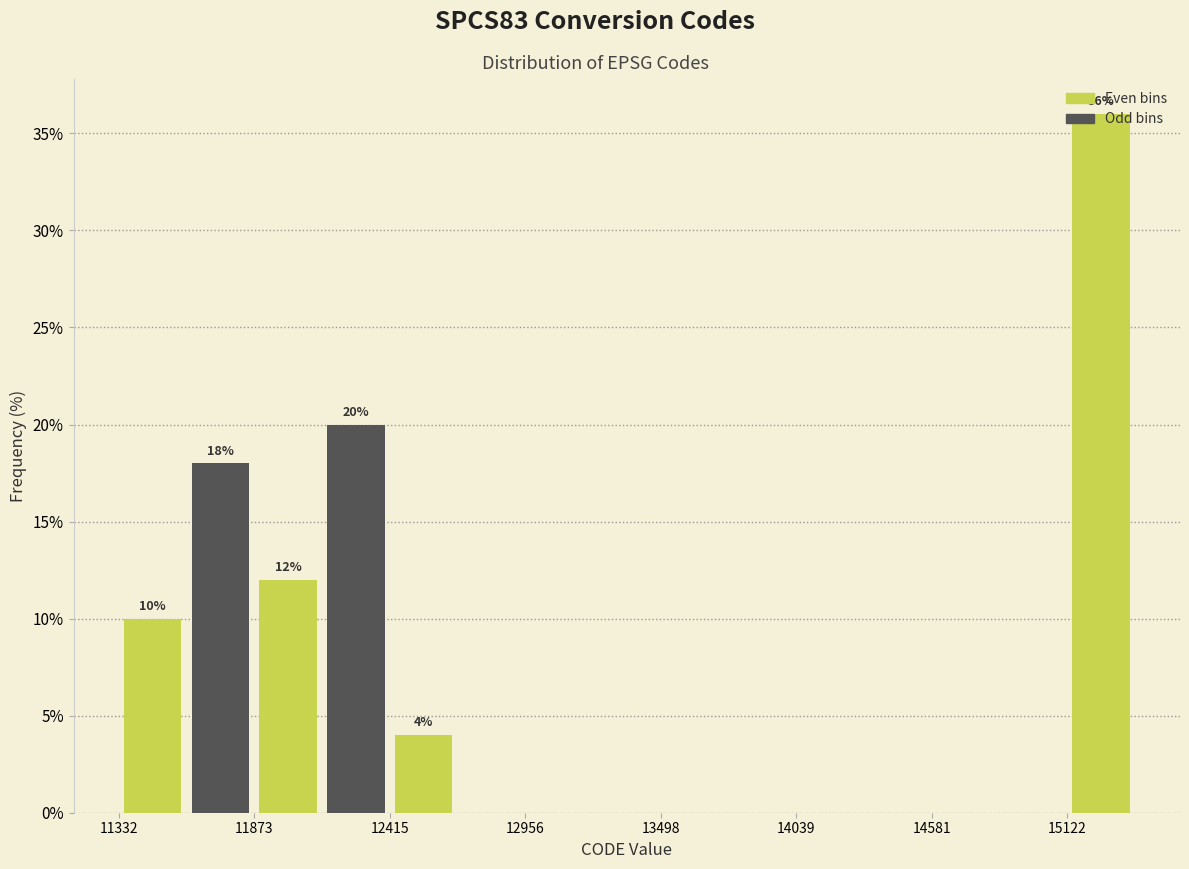

Read against the x-axis, roughly where is the centre of the tallest bar?

15300